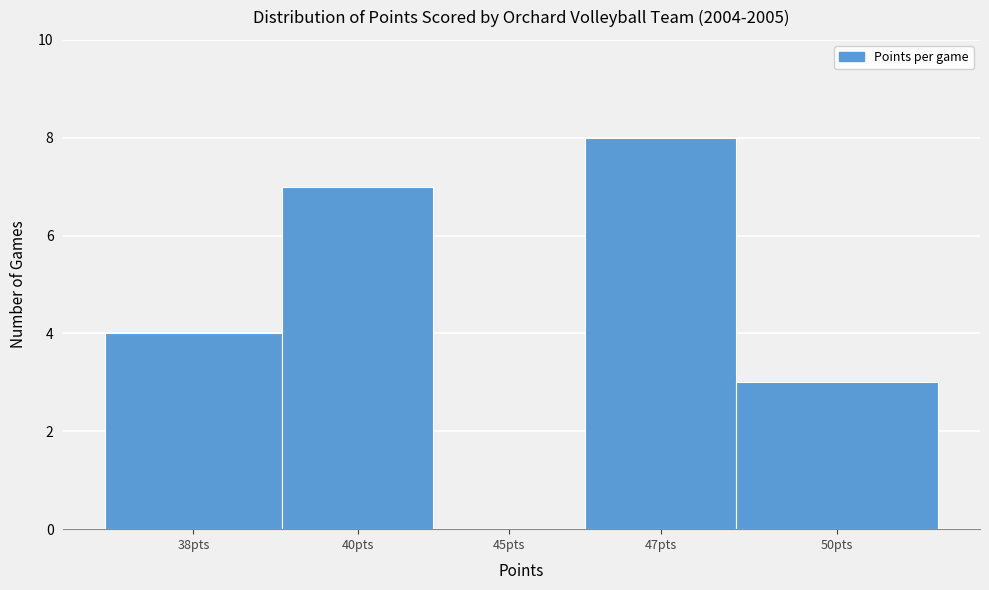

Reading right to left, list all the values displayed in this chart.

50pts=3	47pts=8	45pts=0	40pts=7	38pts=4